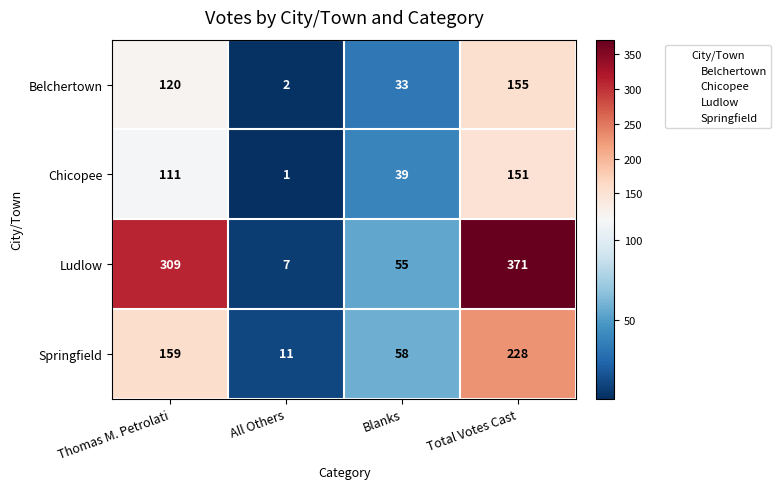

Reading left to right, transcribe all the data shown in this chart.

Belchertown: Thomas M. Petrolati=120	All Others=2	Blanks=33	Total Votes Cast=155
Chicopee: Thomas M. Petrolati=111	All Others=1	Blanks=39	Total Votes Cast=151
Ludlow: Thomas M. Petrolati=309	All Others=7	Blanks=55	Total Votes Cast=371
Springfield: Thomas M. Petrolati=159	All Others=11	Blanks=58	Total Votes Cast=228